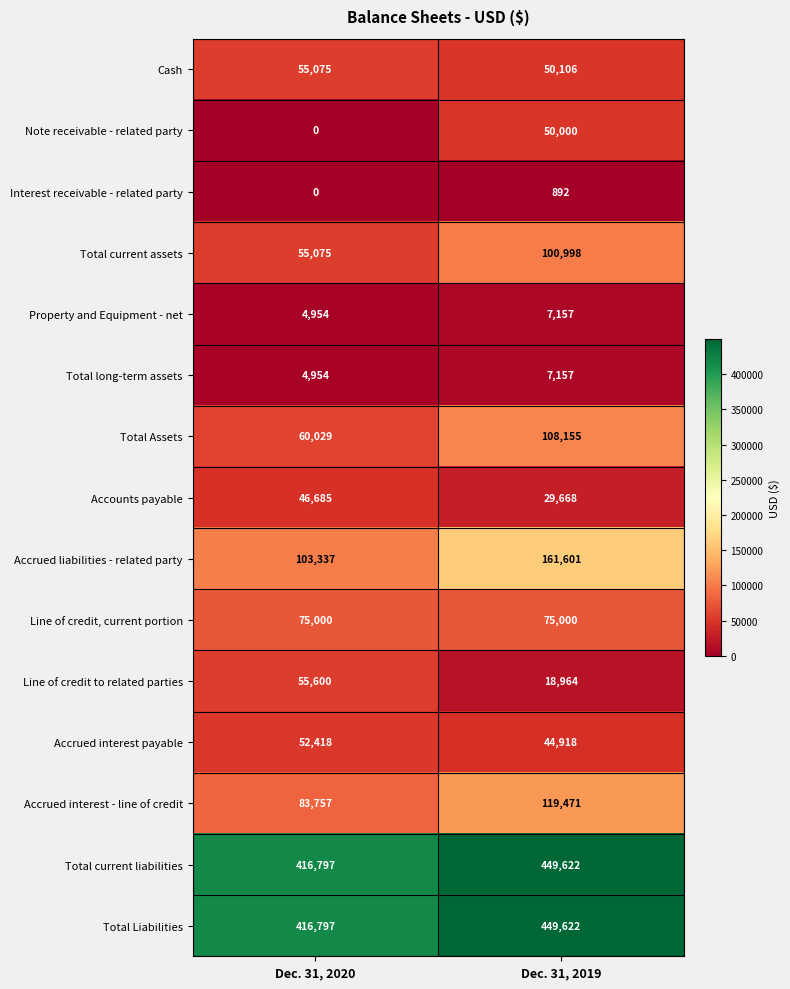

Is the value of Property and Equipment - net at Dec. 31, 2020 greater than the value of Line of credit to related parties at Dec. 31, 2020?

No